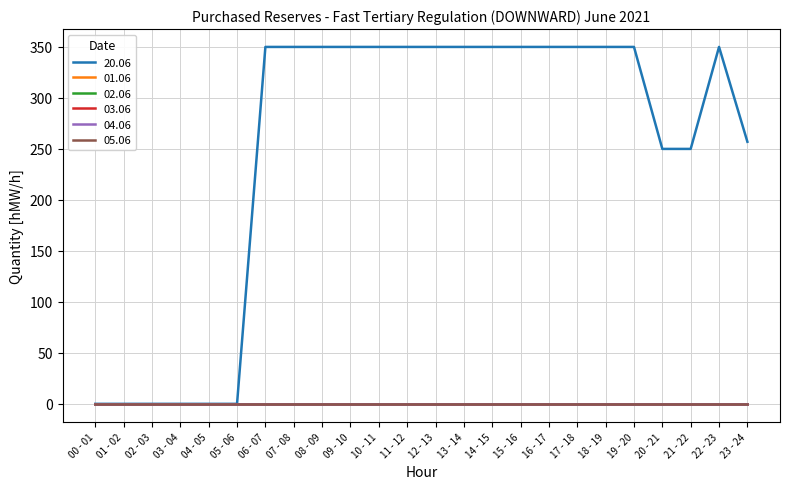

Does the chart have visible grid lines?

Yes